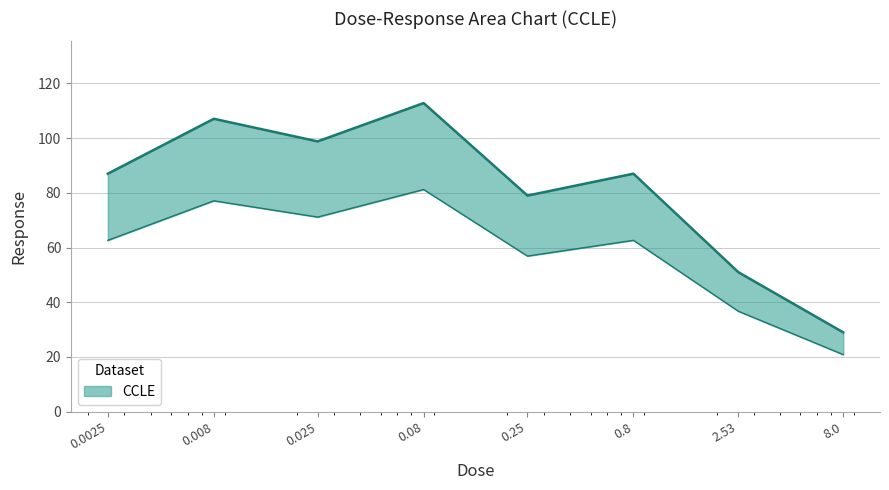

What is the sum of all values?

651.7